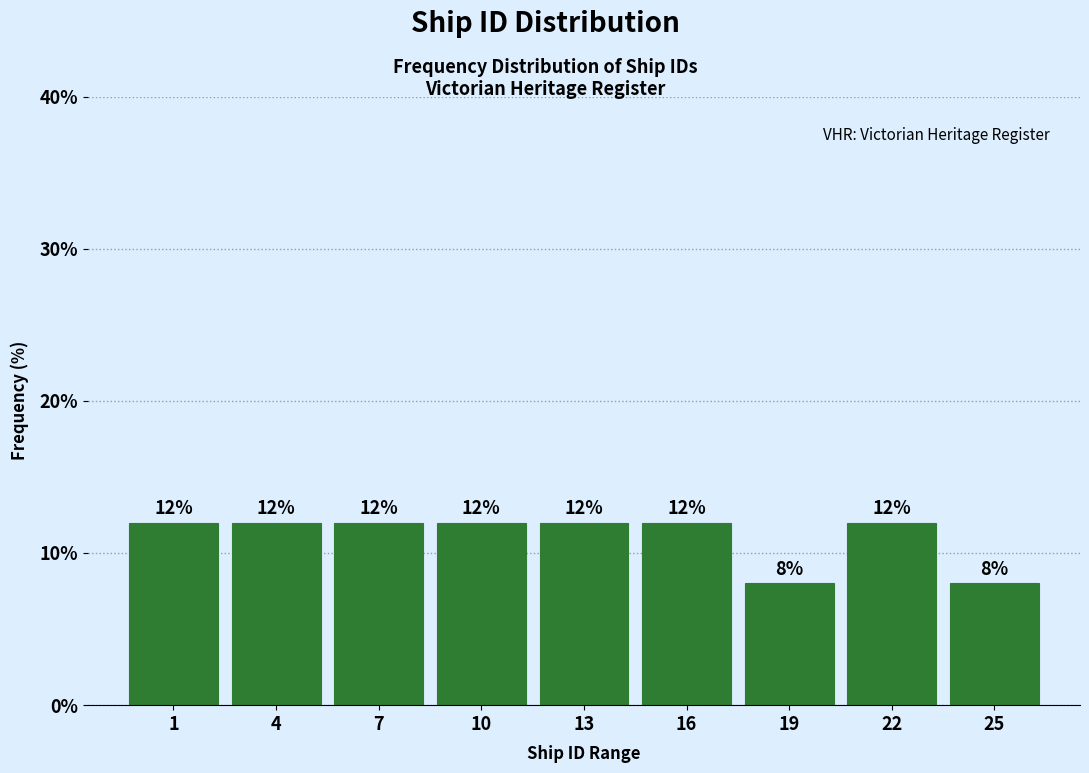

Reading left to right, list all the values displayed in this chart.

1=12	4=12	7=12	10=12	13=12	16=12	19=8	22=12	25=8